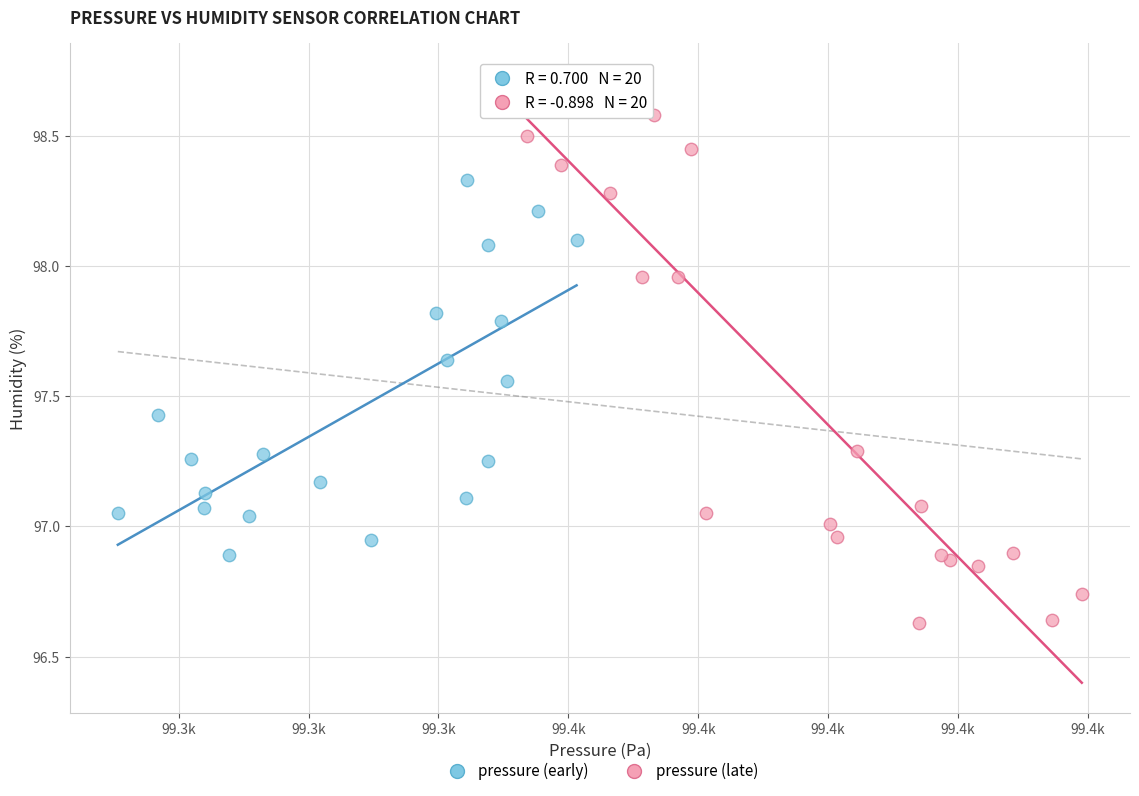

Which series contains the highest Y value?

pressure (late)